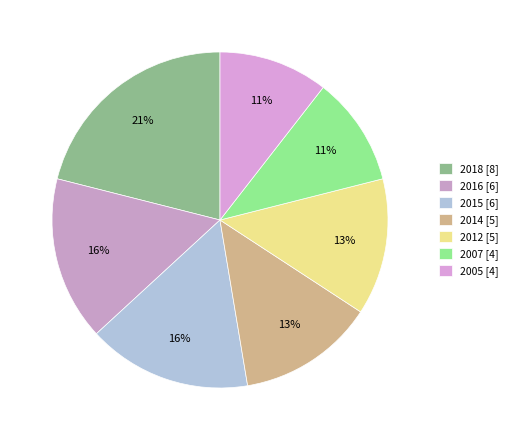

To the nearest percent, what is the combined percentage of 2012 and 2014?

26%